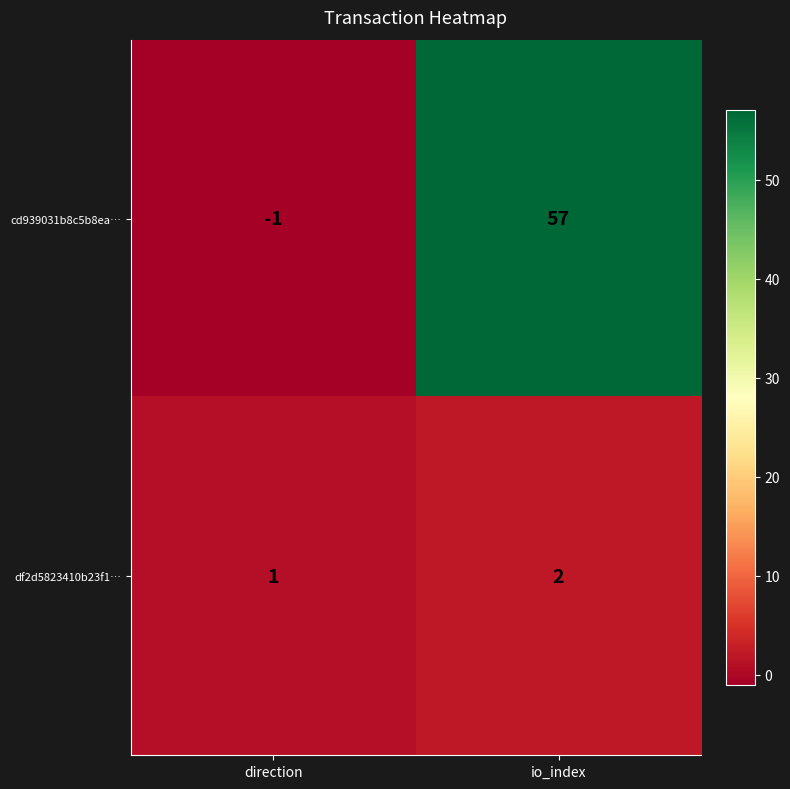

What is the sum of all df2d5823410b23f1… values?

3